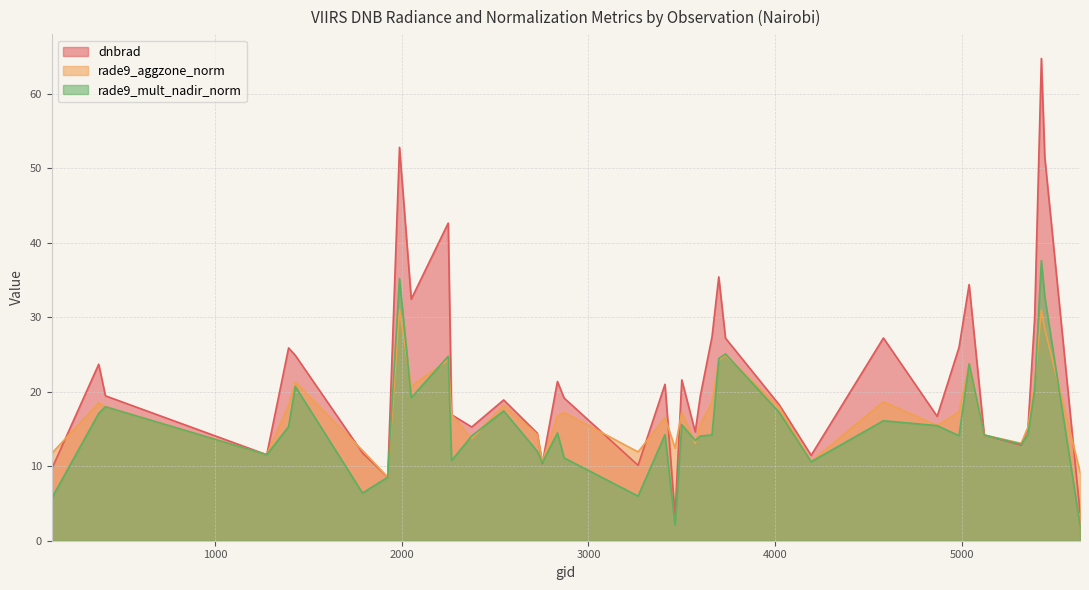

True or false: dnbrad and rade9_mult_nadir_norm cross at least once.

True